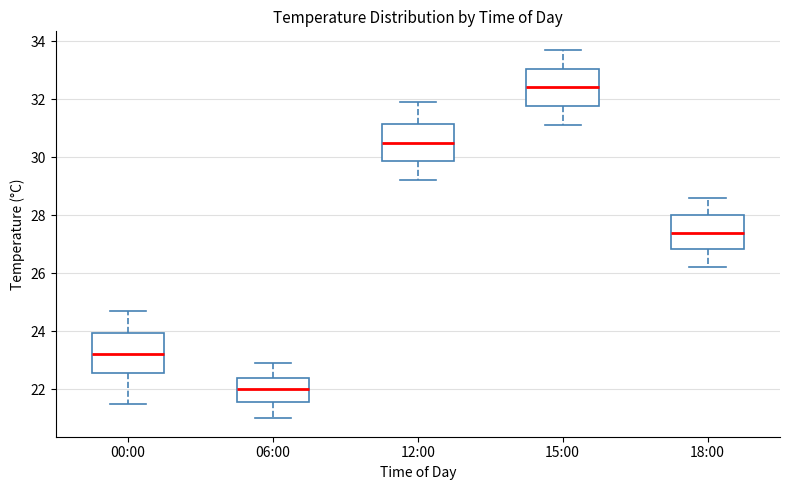

Which box's median line is the highest?

15:00